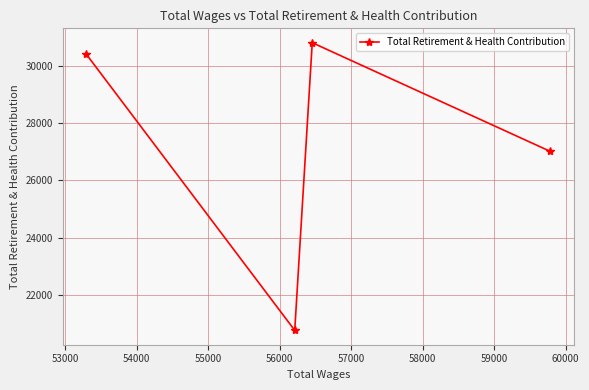

What is the minimum value shown in the chart?

20758